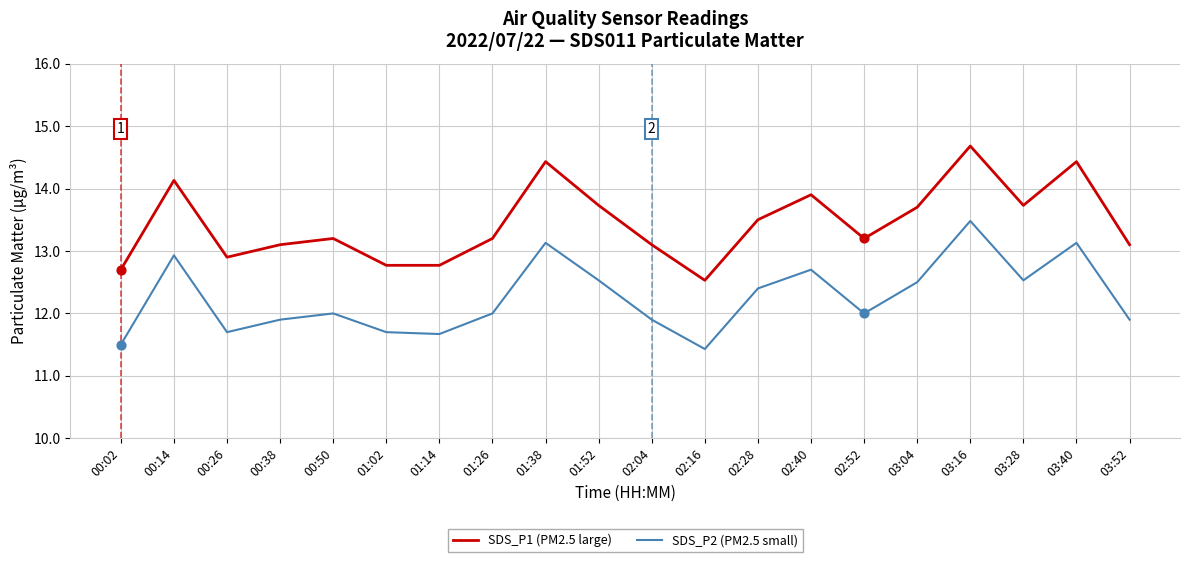

Which series has the widest spread of values?

SDS_P1 (PM2.5 large)